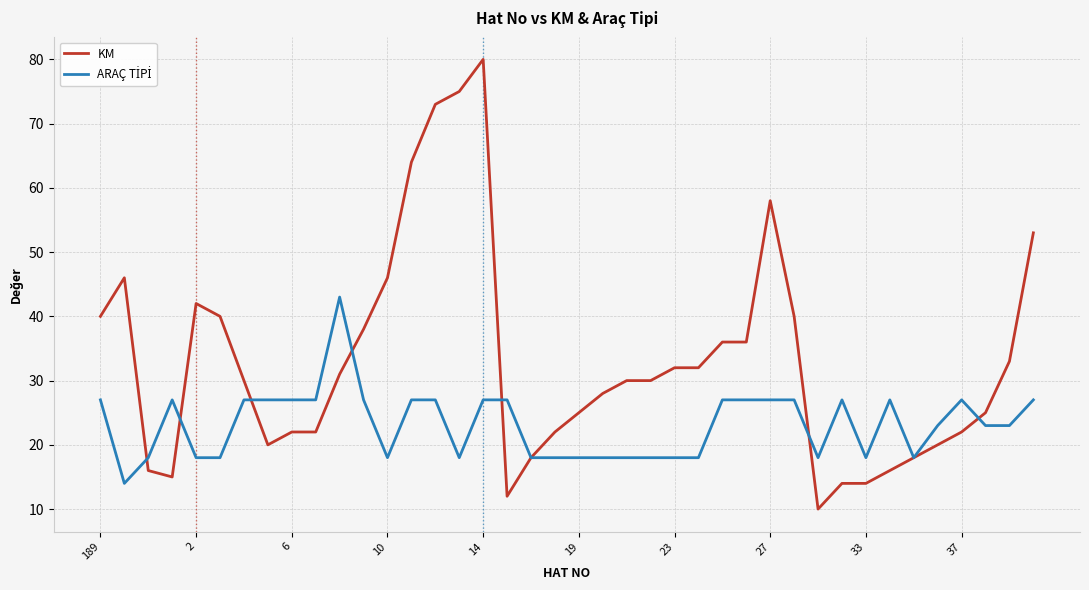

What is the greatest value displayed?

80